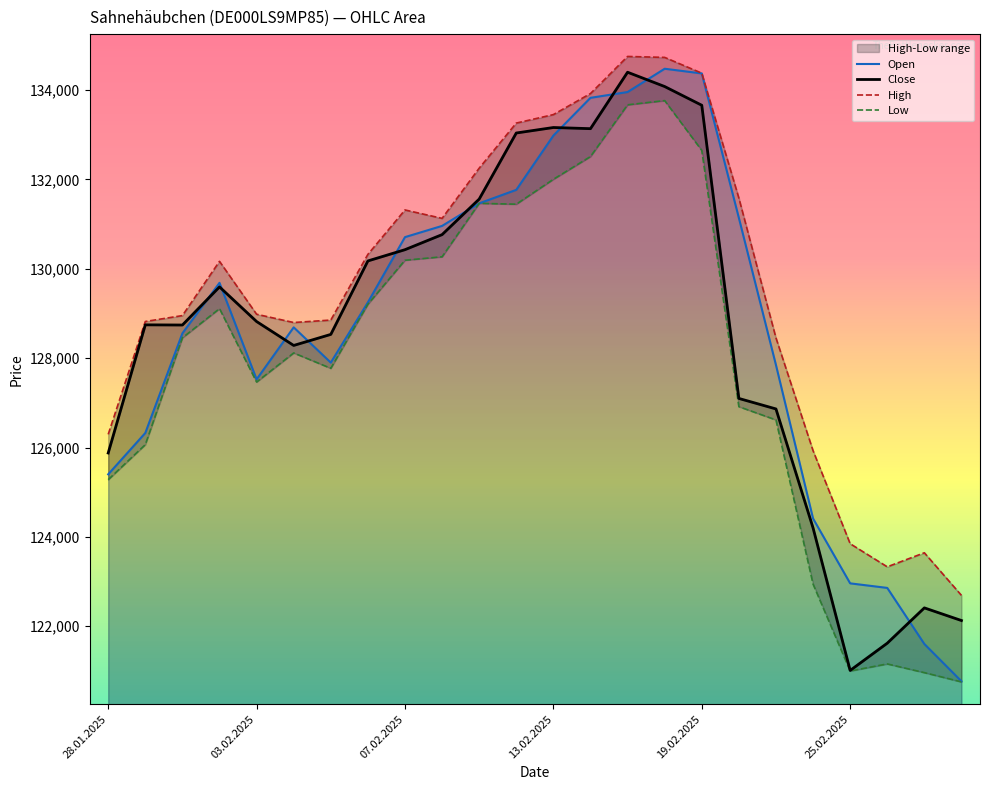

True or false: Close has a value of 125877 at 28.01.2025.

True